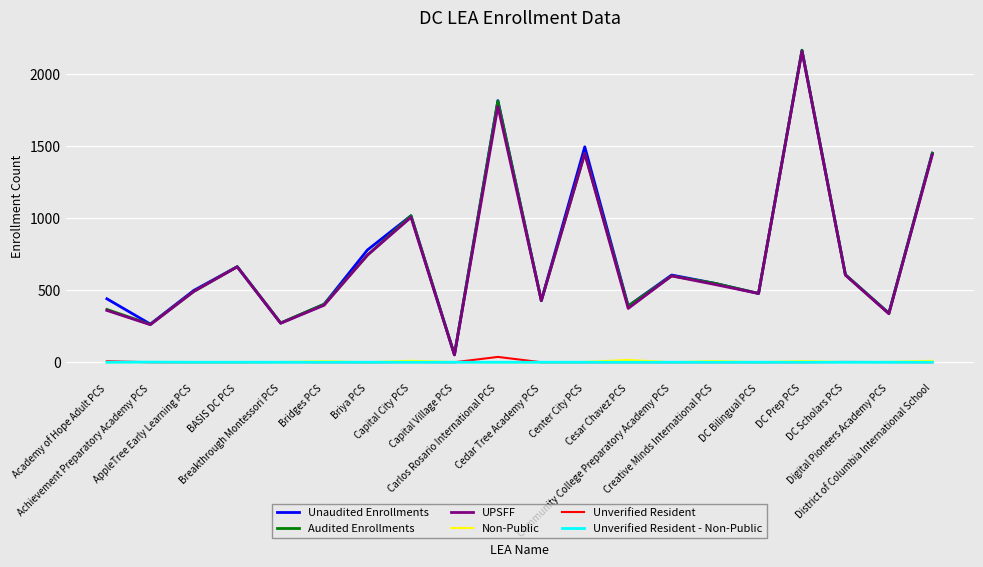

True or false: Non-Public and UPSFF cross at least once.

False